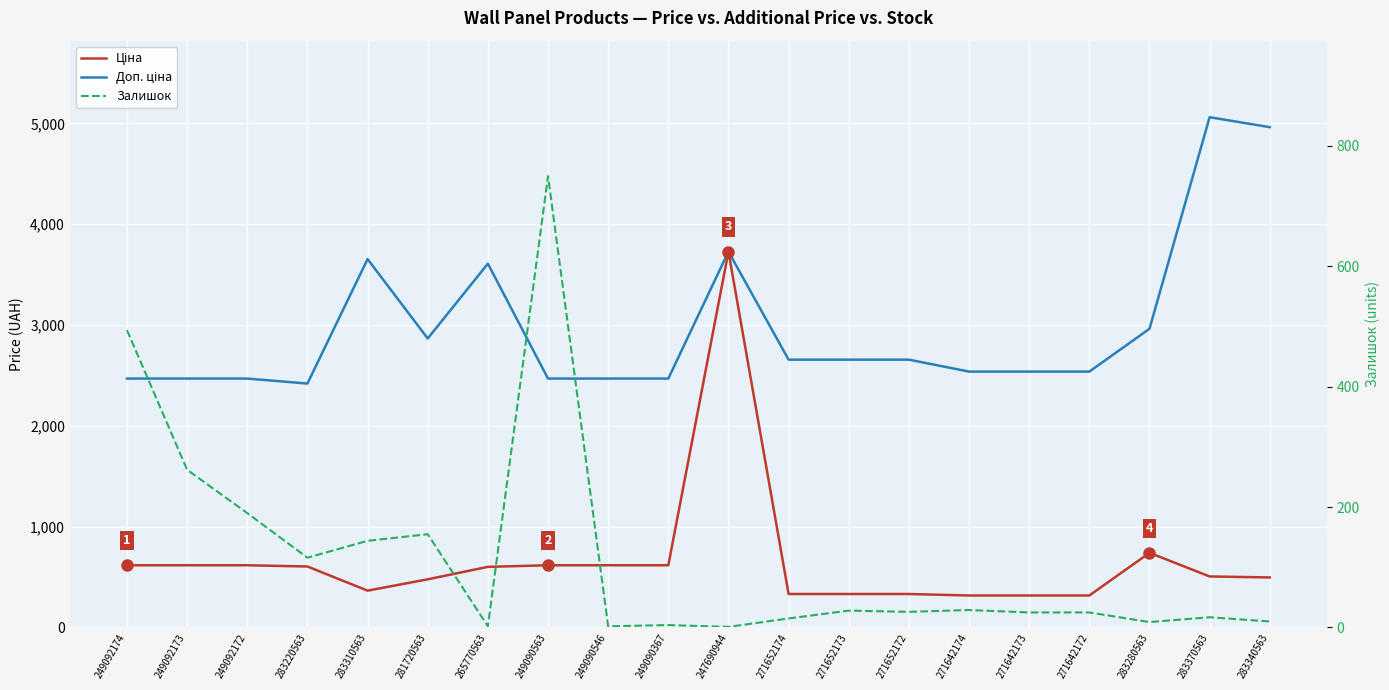

True or false: Ціна and Доп. ціна intersect in this chart.

False